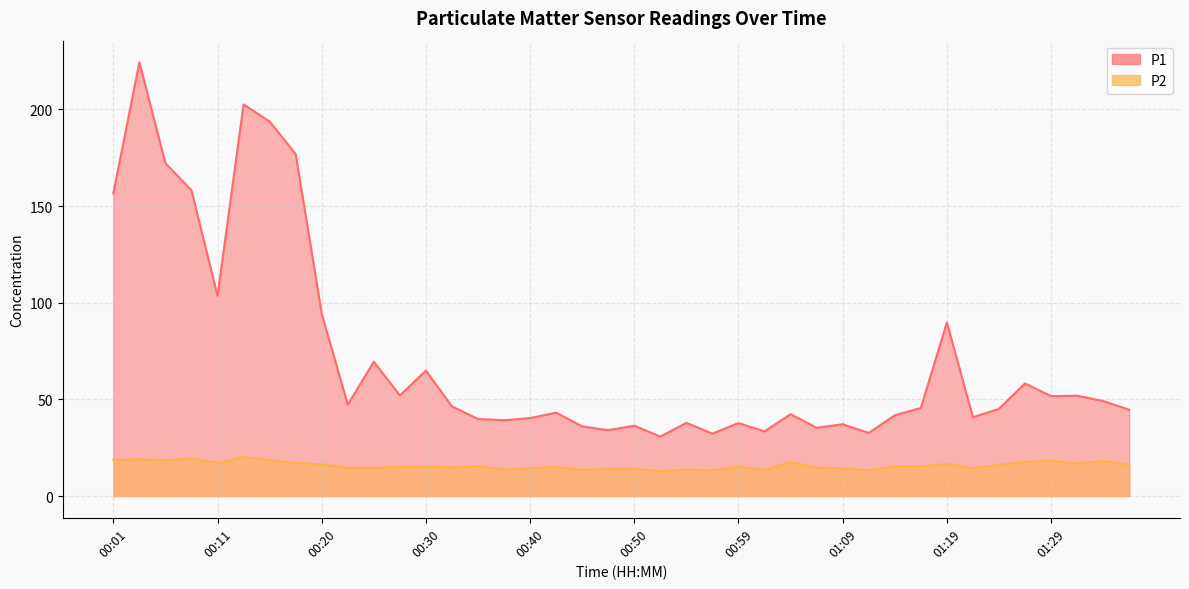

How many values in the P2 series are below 15?

16